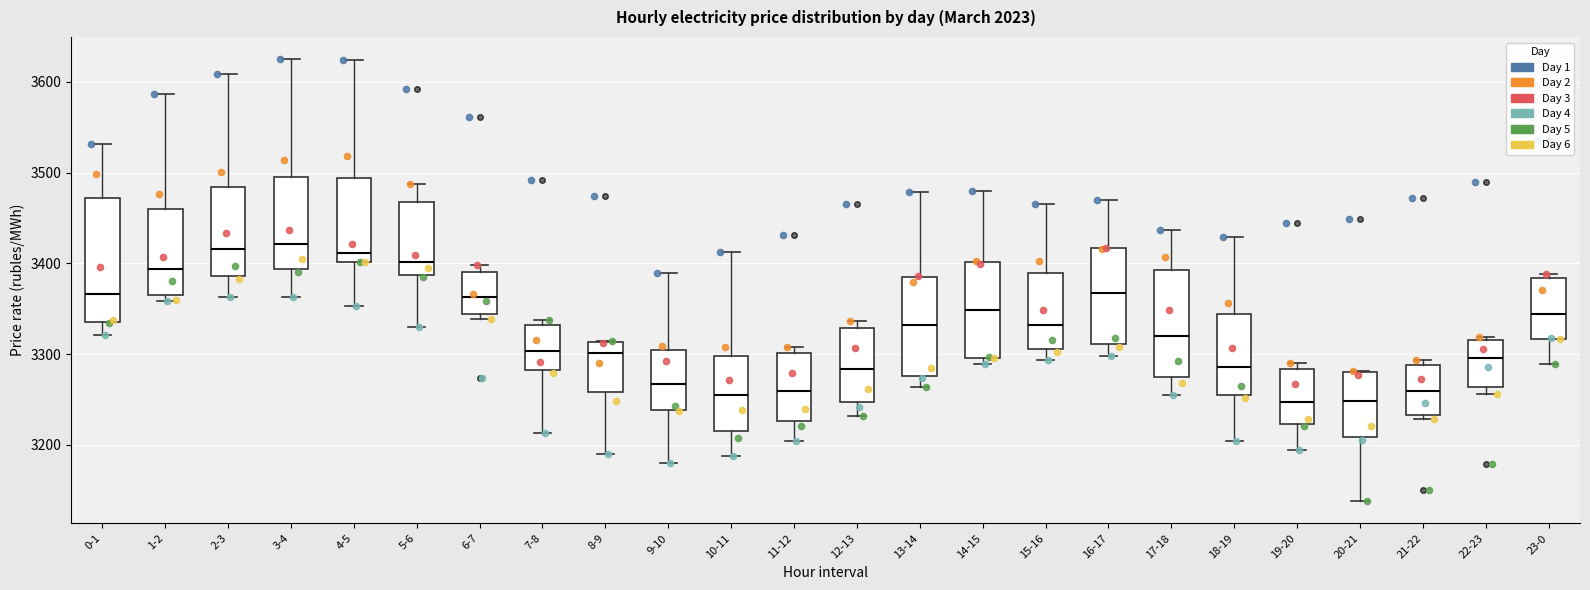

Reading left to right, transcribe this box plot: for each box, give where its median line is, the range the box spans, and where its two whiskers end, as read against the y-axis. The values are not printed on the chart, so give them approximately, as read against the axis.

0-1: median 3370, box 3330 to 3470, whiskers 3320 to 3530
1-2: median 3390, box 3370 to 3460, whiskers 3360 to 3590
2-3: median 3420, box 3390 to 3480, whiskers 3360 to 3610
3-4: median 3420, box 3390 to 3490, whiskers 3360 to 3630
4-5: median 3410, box 3400 to 3490, whiskers 3350 to 3620
5-6: median 3400, box 3390 to 3470, whiskers 3330 to 3490
6-7: median 3360, box 3340 to 3390, whiskers 3340 (just below the box's lower edge) to 3400
7-8: median 3300, box 3280 to 3330, whiskers 3210 to 3340
8-9: median 3300, box 3260 to 3310, whiskers 3190 to 3310
9-10: median 3270, box 3240 to 3300, whiskers 3180 to 3390
10-11: median 3250, box 3220 to 3300, whiskers 3190 to 3410
11-12: median 3260, box 3230 to 3300, whiskers 3200 to 3310
12-13: median 3280, box 3250 to 3330, whiskers 3230 to 3340
13-14: median 3330, box 3280 to 3380, whiskers 3260 to 3480
14-15: median 3350, box 3300 to 3400, whiskers 3290 to 3480
15-16: median 3330, box 3310 to 3390, whiskers 3290 to 3470
16-17: median 3370, box 3310 to 3420, whiskers 3300 to 3470
17-18: median 3320, box 3270 to 3390, whiskers 3250 to 3440
18-19: median 3290, box 3250 to 3340, whiskers 3200 to 3430
19-20: median 3250, box 3220 to 3280, whiskers 3190 to 3290
20-21: median 3250, box 3210 to 3280, whiskers 3140 to 3280
21-22: median 3260, box 3230 to 3290, whiskers 3230 (just below the box's lower edge) to 3290 (just above the box's upper edge)
22-23: median 3300, box 3260 to 3320, whiskers 3260 (just below the box's lower edge) to 3320 (just above the box's upper edge)
23-0: median 3340, box 3320 to 3380, whiskers 3290 to 3390